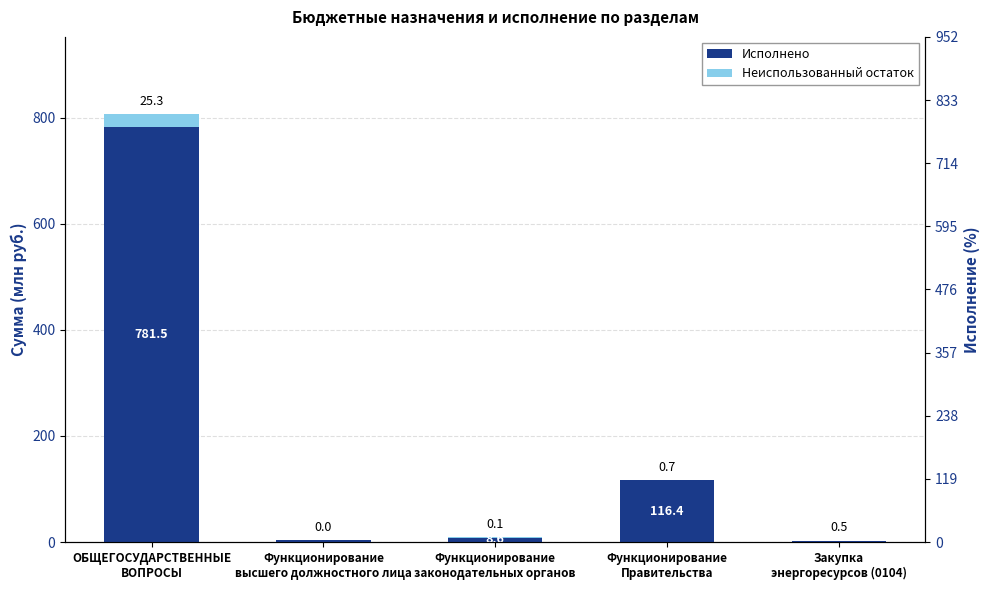

What is the difference between the second highest and minimum values in the Исполнено series?

114.1